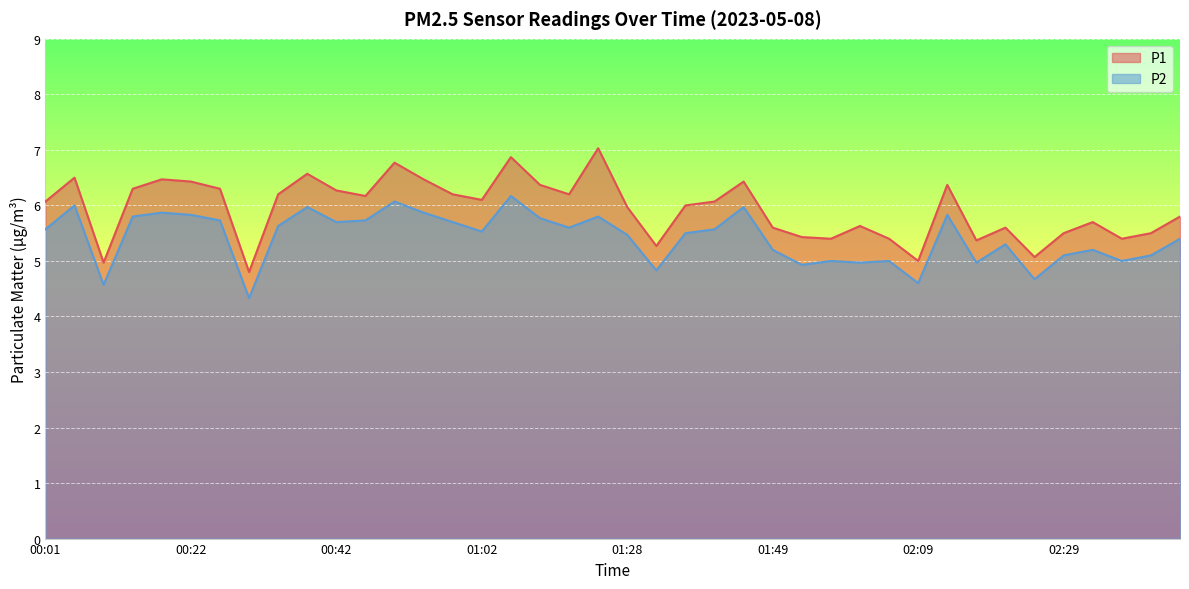

How many distinct data groups are displayed?

2